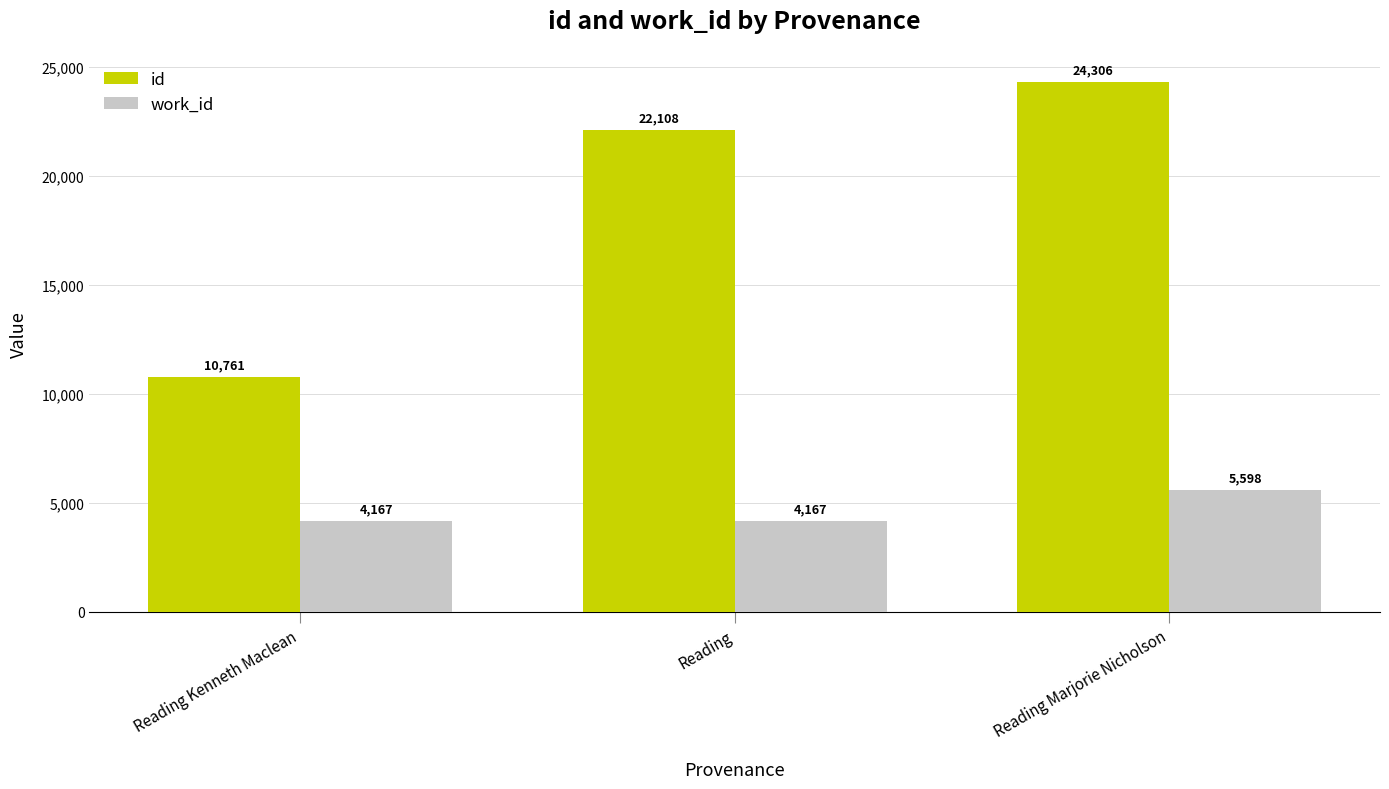

Does the chart contain stacked bars?

No